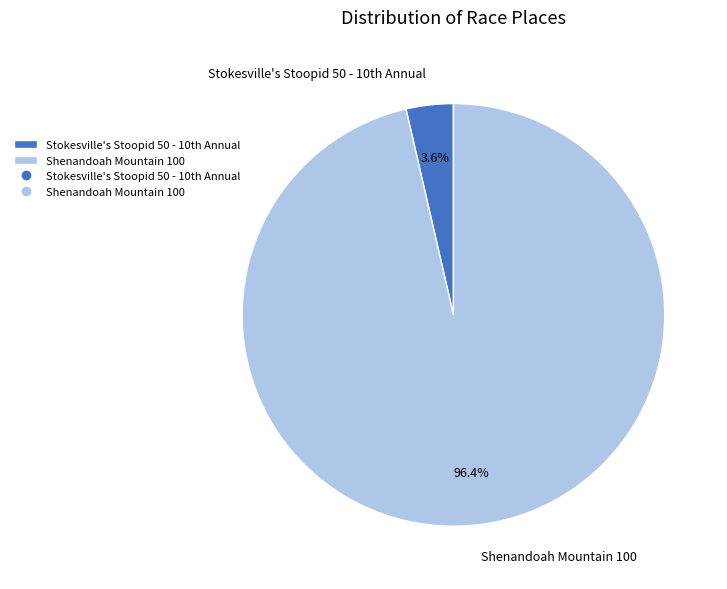

Which category has the smallest portion of the pie?

Stokesville's Stoopid 50 - 10th Annual